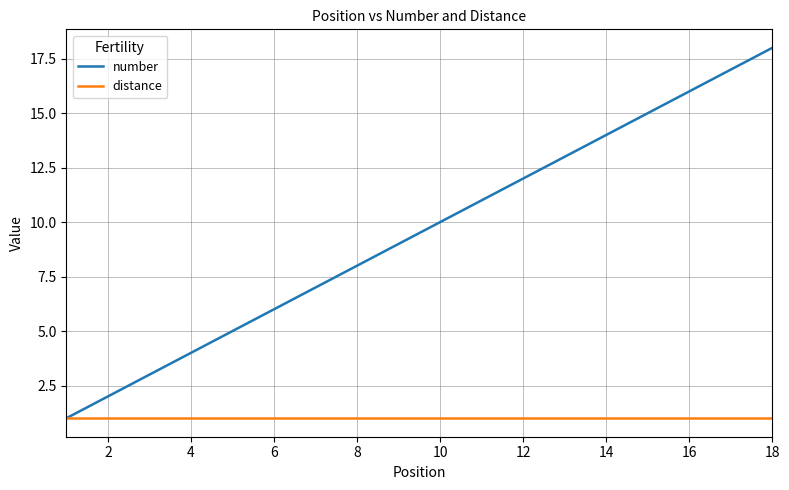

Does the chart have visible grid lines?

Yes